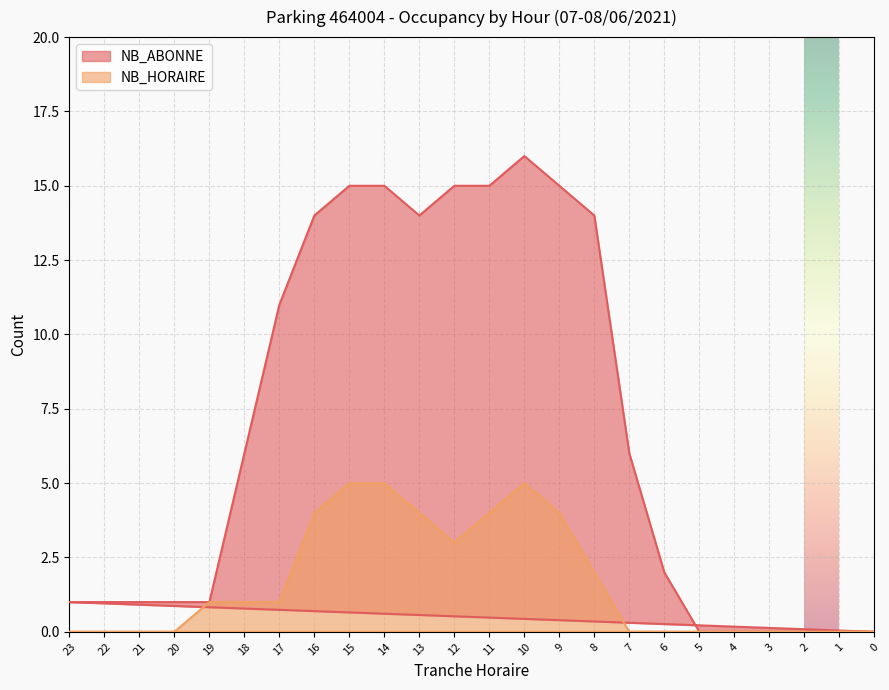

Which series has the largest range (max minus min)?

NB_ABONNE